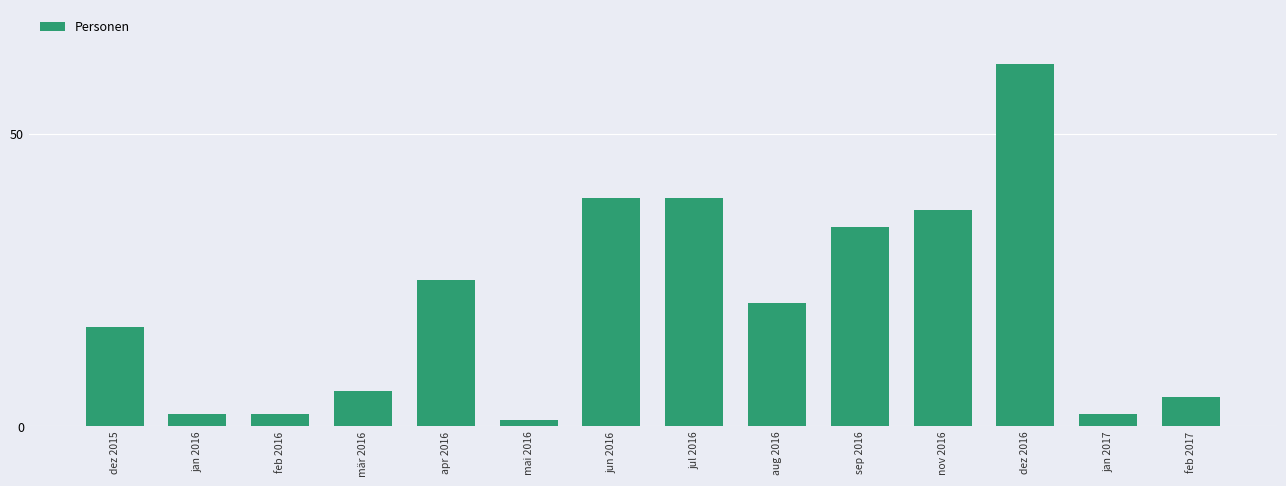

The chart shows a value of 2 at feb 2017. True or false?

False